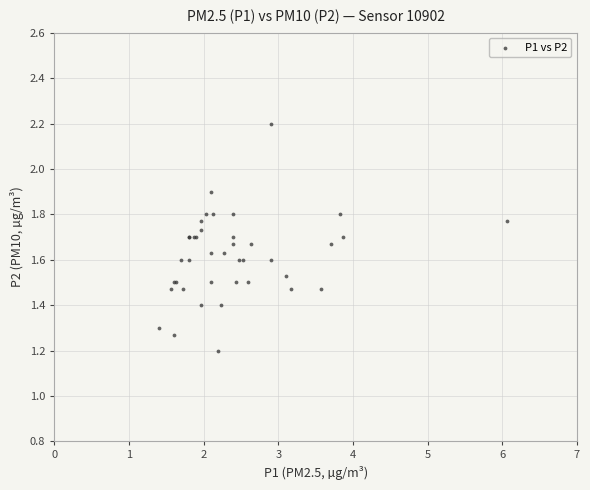

What Y value in the scatter plot is closest to 1?

1.2